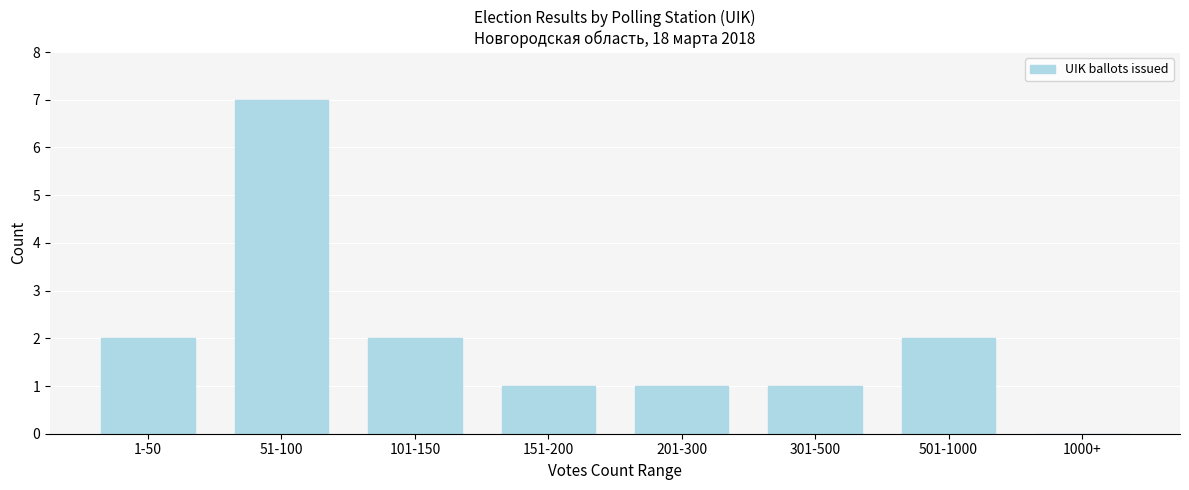

Reading left to right, list all the values displayed in this chart.

1-50=2	51-100=7	101-150=2	151-200=1	201-300=1	301-500=1	501-1000=2	1000+=0